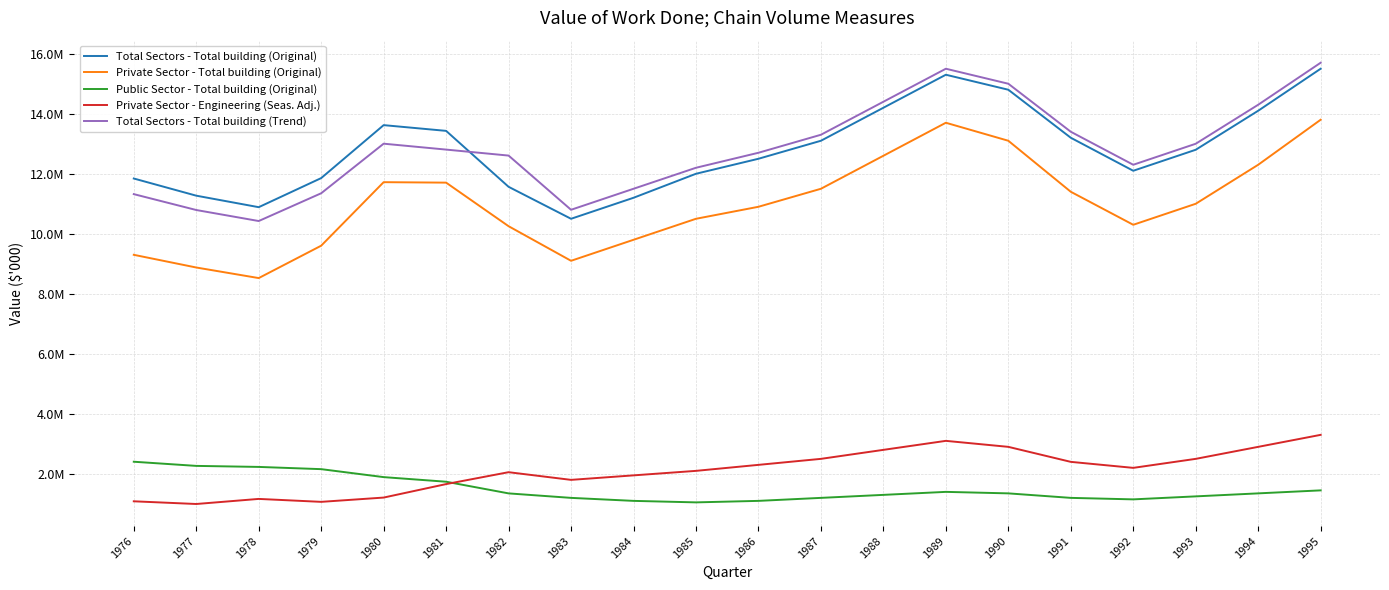

At which label does Private Sector - Total building (Original) reach its minimum?

1978